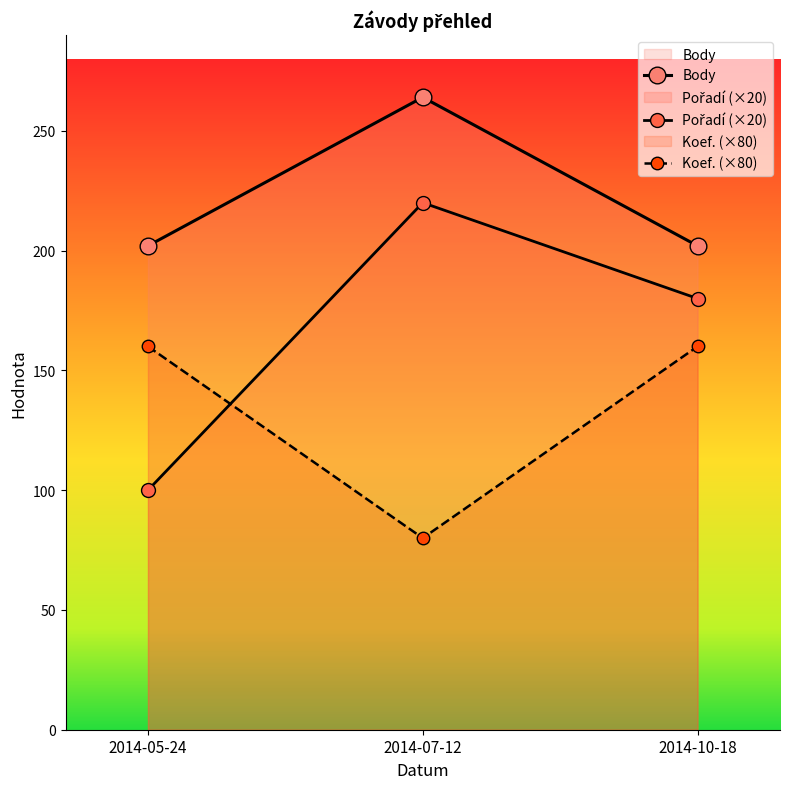

At 2014-07-12, list the series in order from smallest to largest.

Koef. (×80), Pořadí (×20), Body